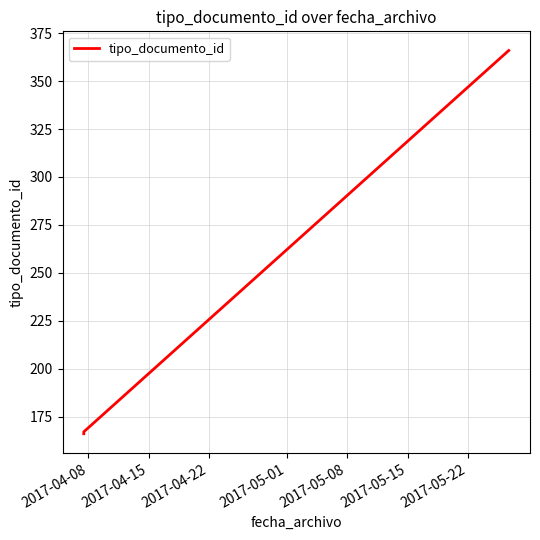

What is the smallest value displayed?

166